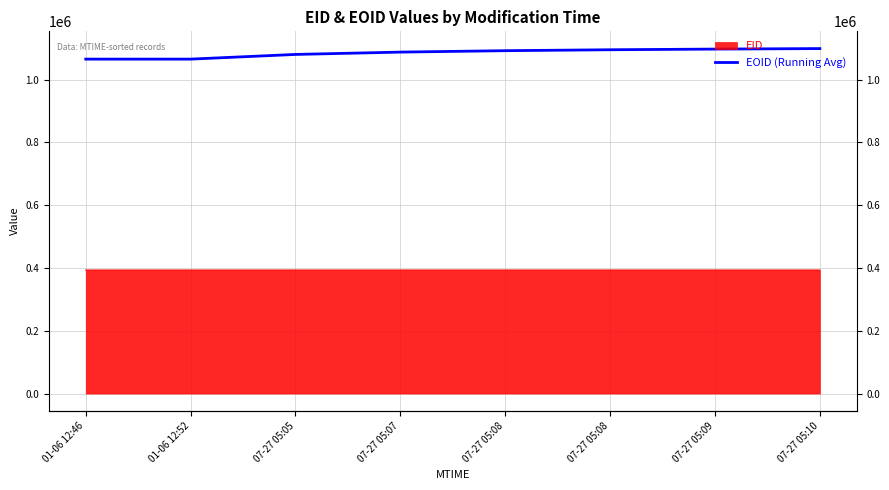

At which label does the data first exceed 1092294?

07-27 05:08